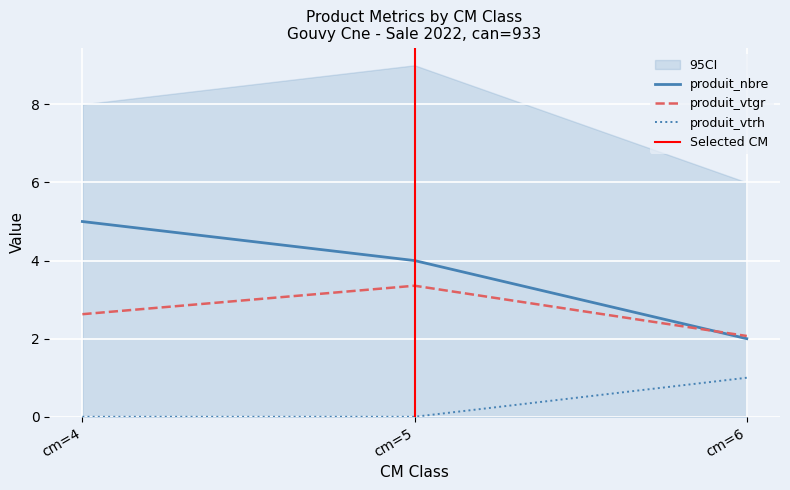

Is the value of produit_vtgr at cm=4 greater than the value of produit_nbre at cm=5?

No